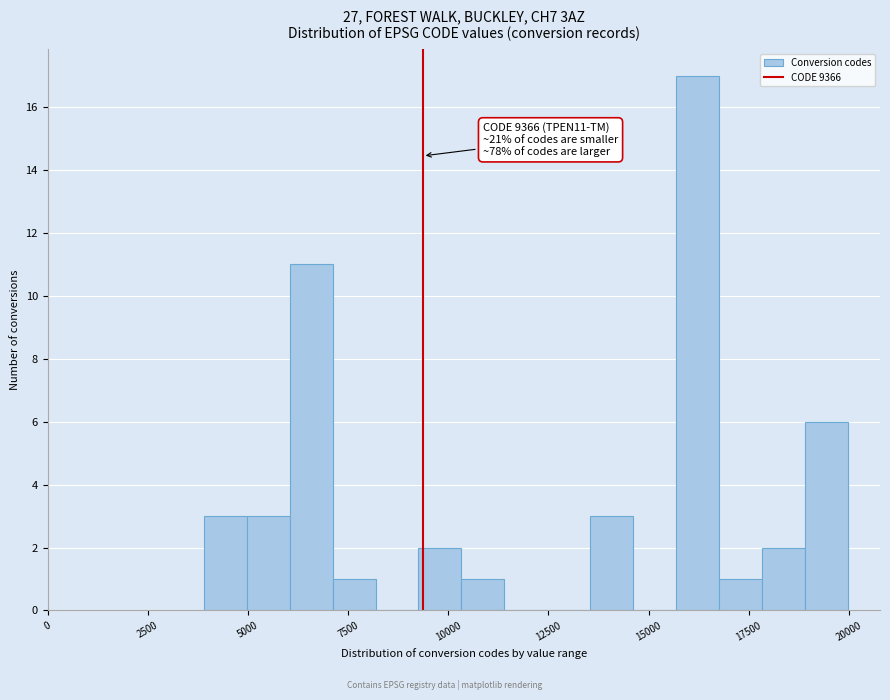

Read against the x-axis, roughly where is the centre of the tallest bar?

16000